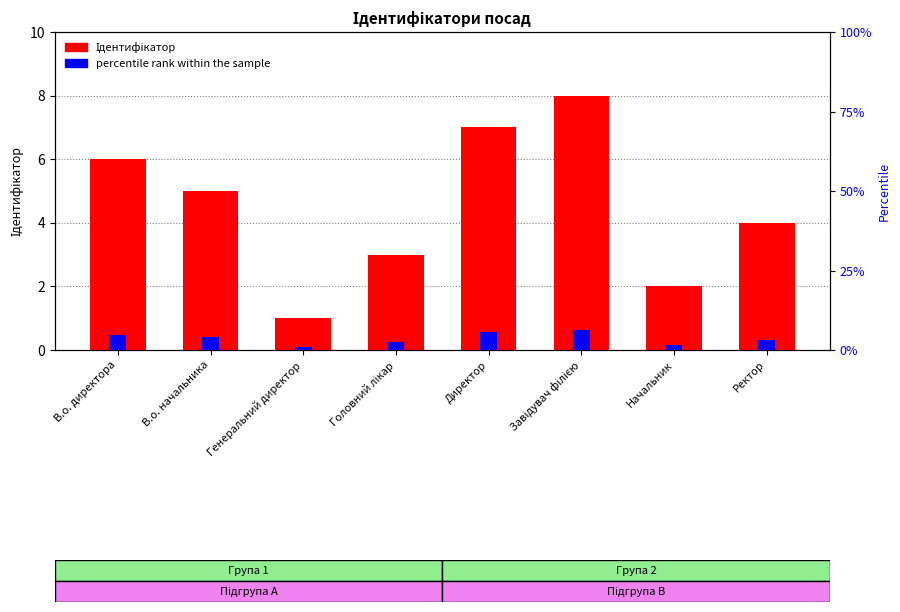

What is the total value across all series at Начальник?

2.2